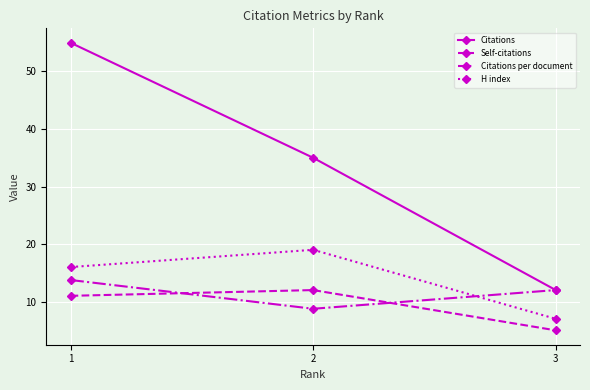

How many lines are shown in the chart?

4